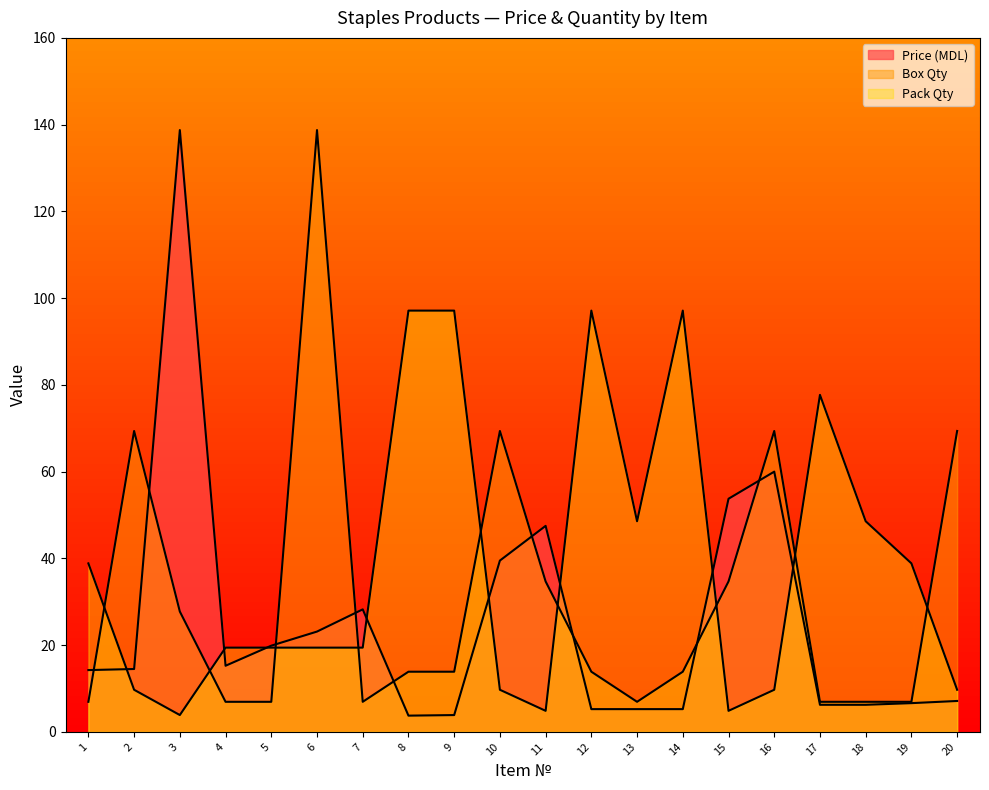

Read the Price (MDL) value at 16.

60.0